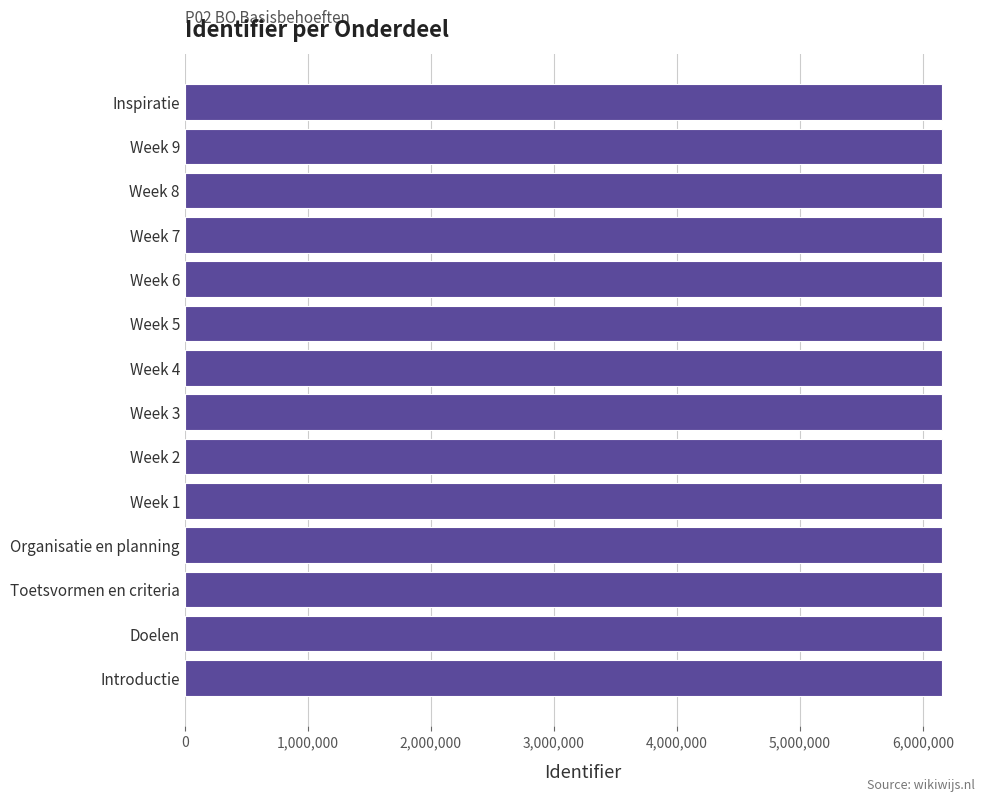

Is it true that the value at Introductie is 2310579?

False